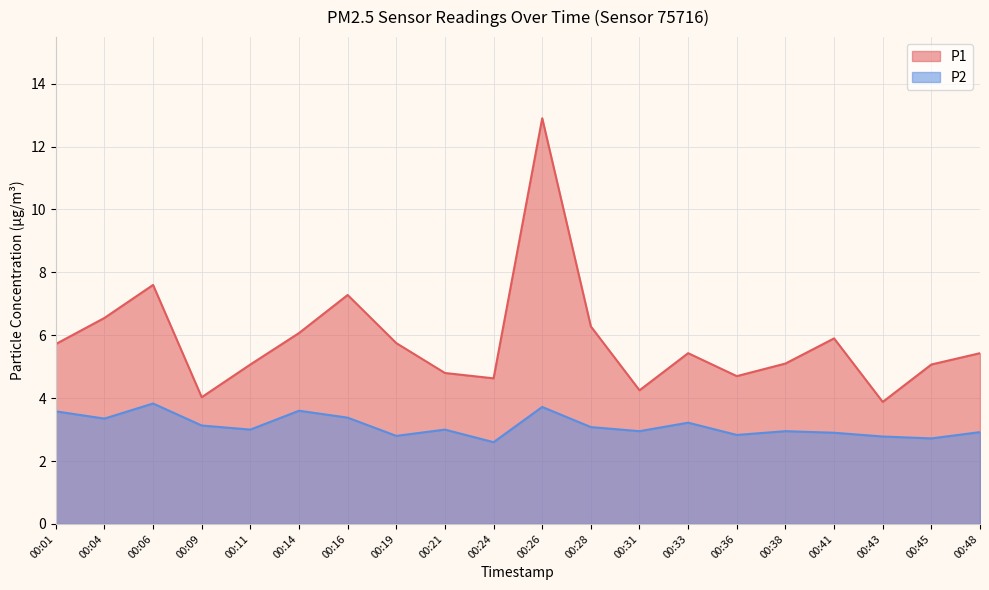

What is the sum of the P1 values at 00:16 and 00:19?

13.0